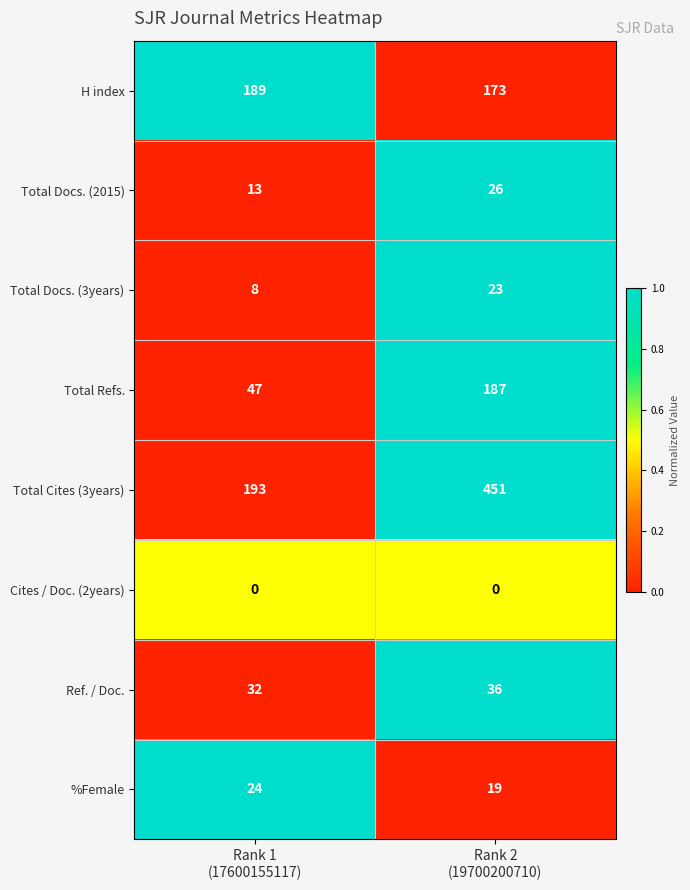

Rank the series at Rank 2
(19700200710) from highest to lowest value.

Total Cites (3years), Total Refs., H index, Ref. / Doc., Total Docs. (2015), Total Docs. (3years), %Female, Cites / Doc. (2years)